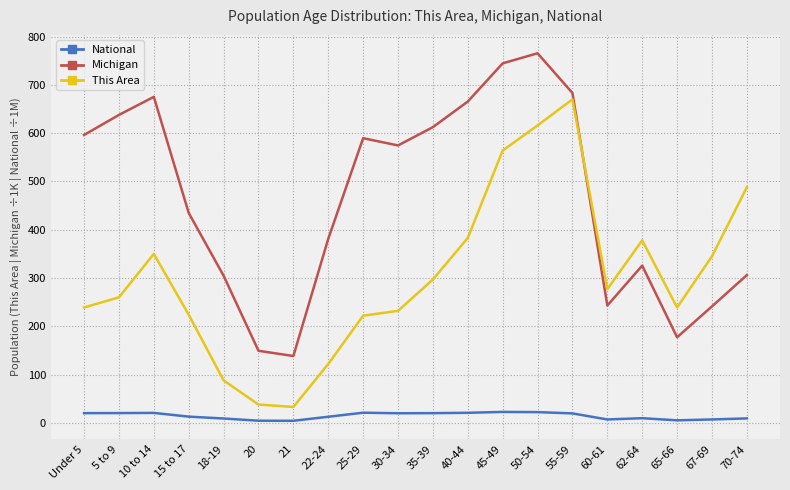

What is the highest value of the National series?

22.7